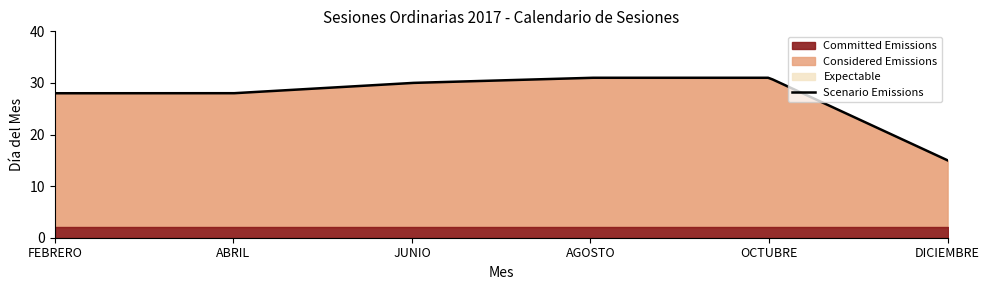

What is the highest value of the Scenario Emissions series?

31.0